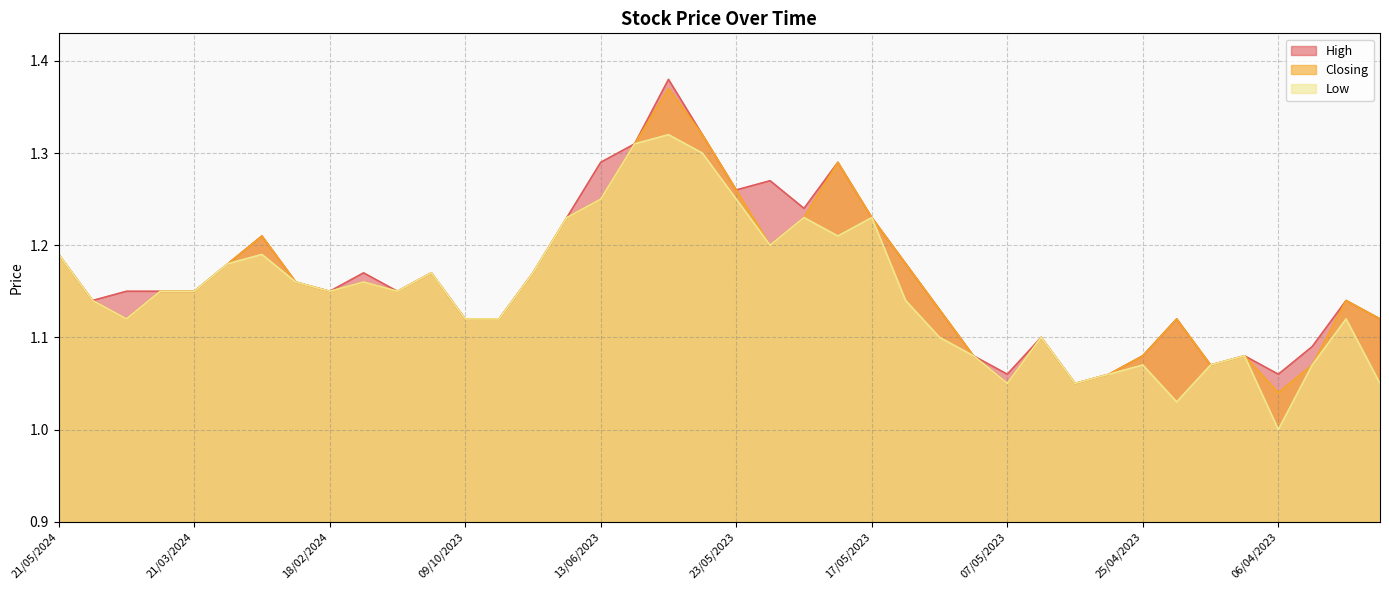

What is the maximum value for Low?

1.3